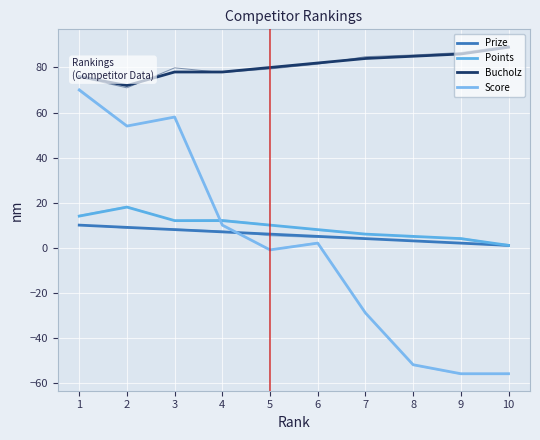

What is the sum of the Points values at 7 and 8?

11